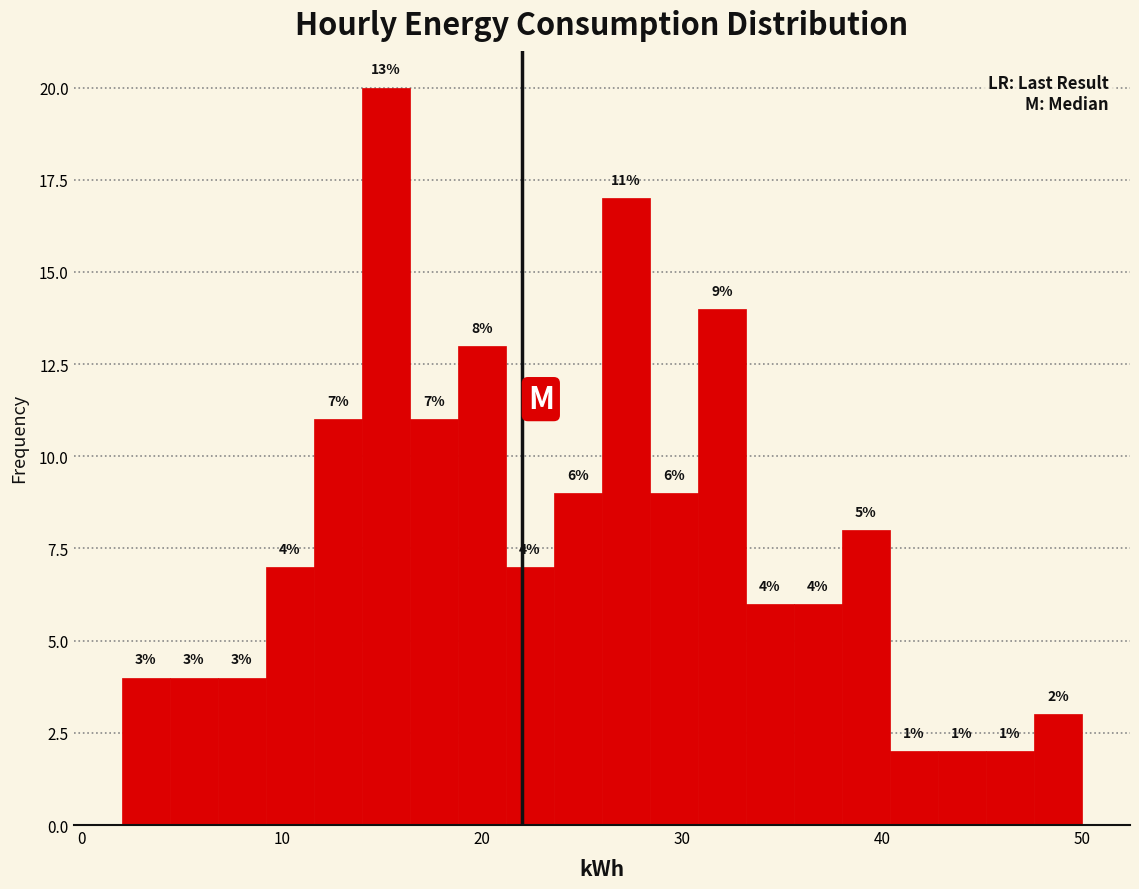

Read against the x-axis, roughly where is the centre of the tallest bar?

15